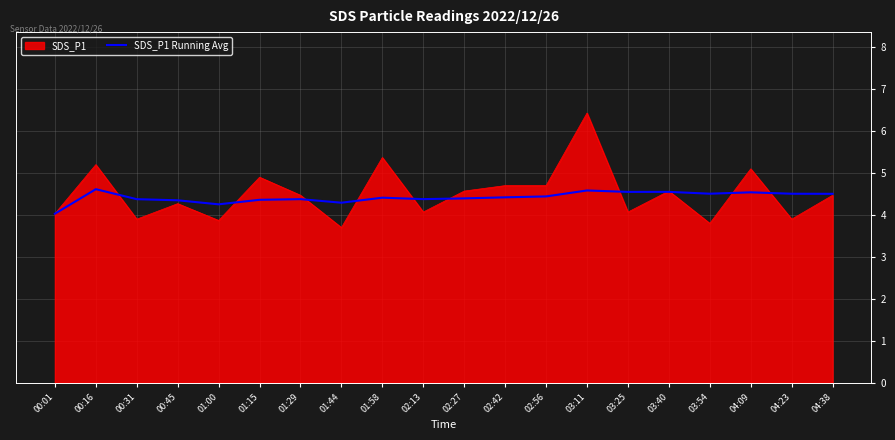

What is the approximate value of SDS_P1 at 01:58?

5.4